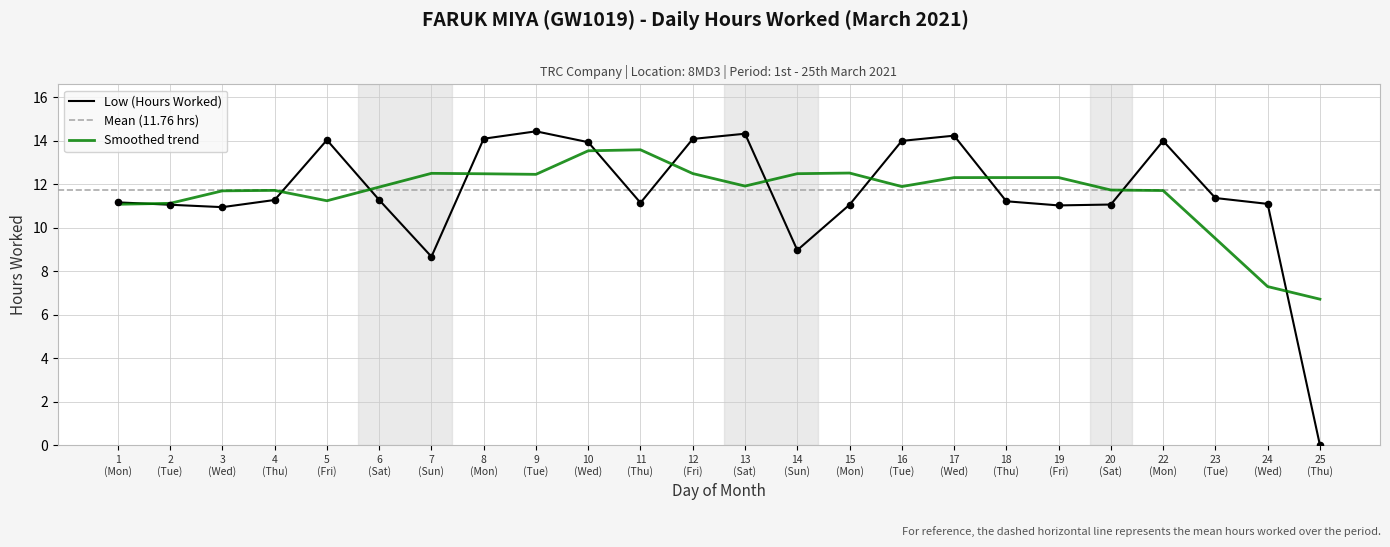

What is the change in value from 4 (Thu) to 24 (Wed)?

-0.2